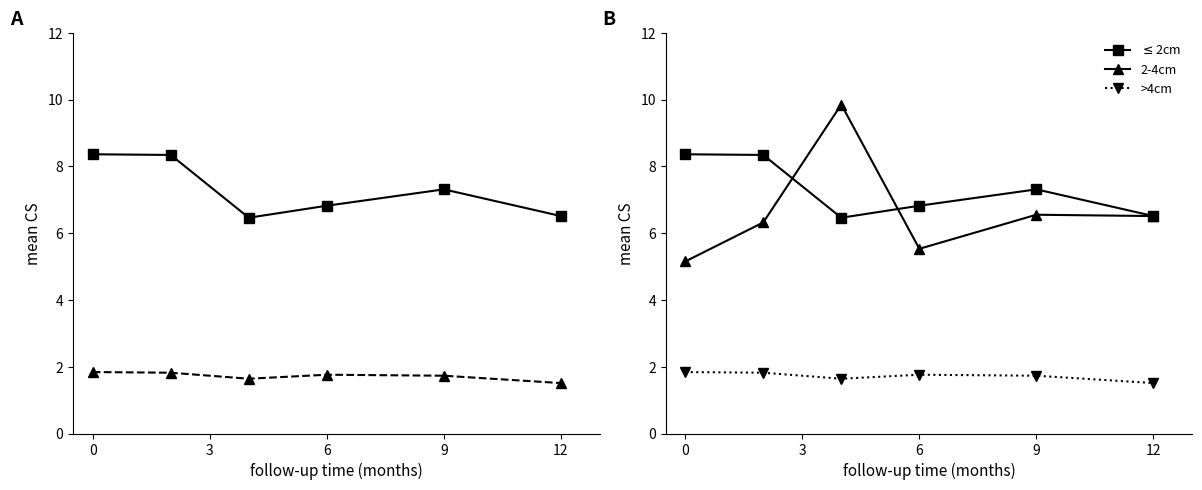

True or false: P2 and 2-4cm intersect in this chart.

False